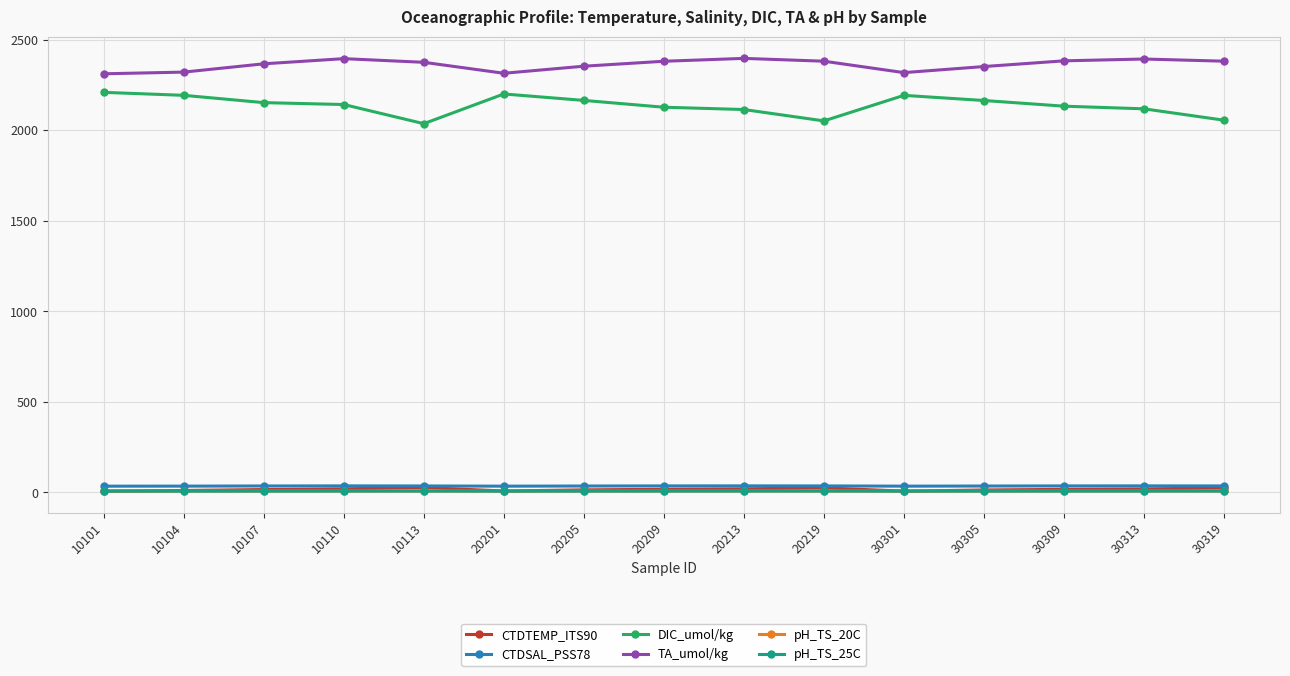

At how many categories does at least one series exceed 899?

15